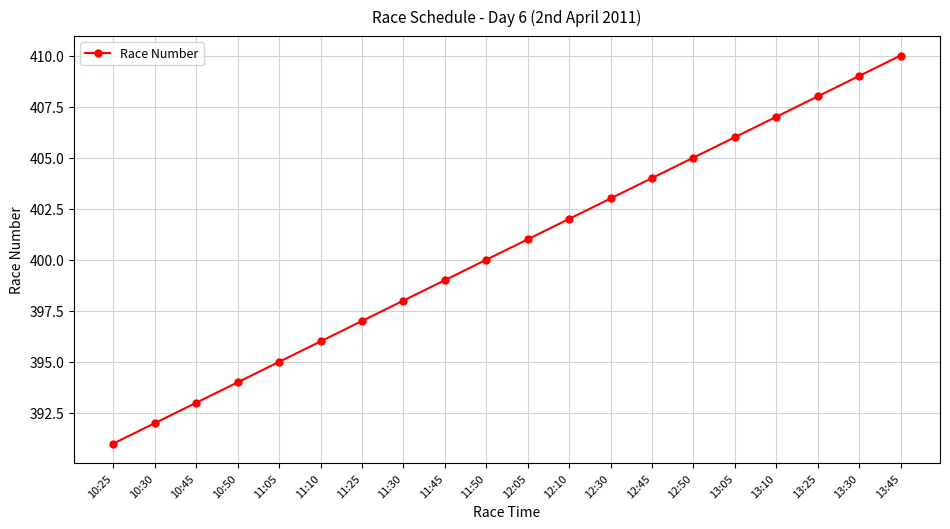

The chart shows a value of 674 at 10:45. True or false?

False